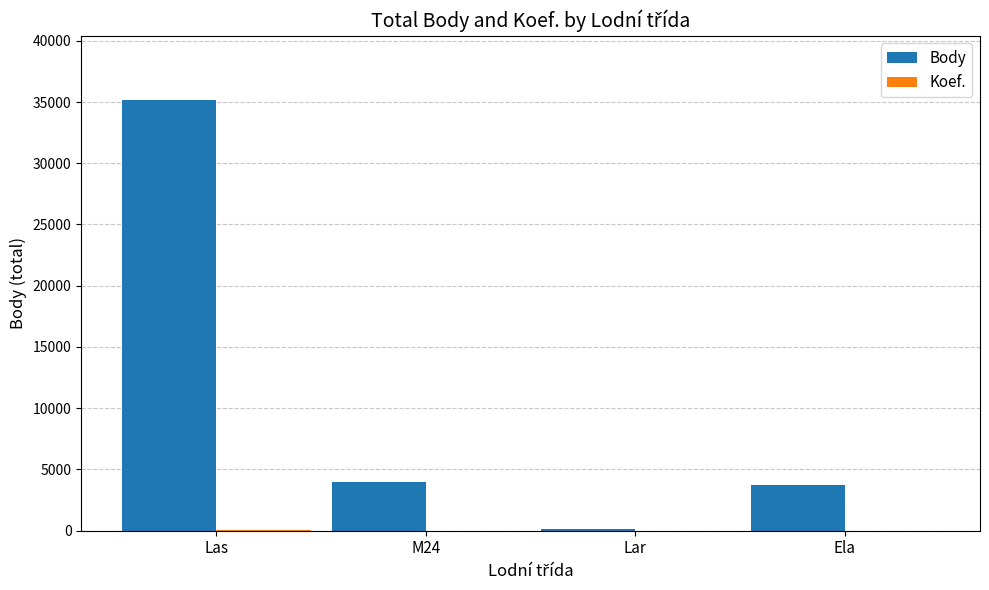

The value of Body at Ela is 5242. True or false?

False